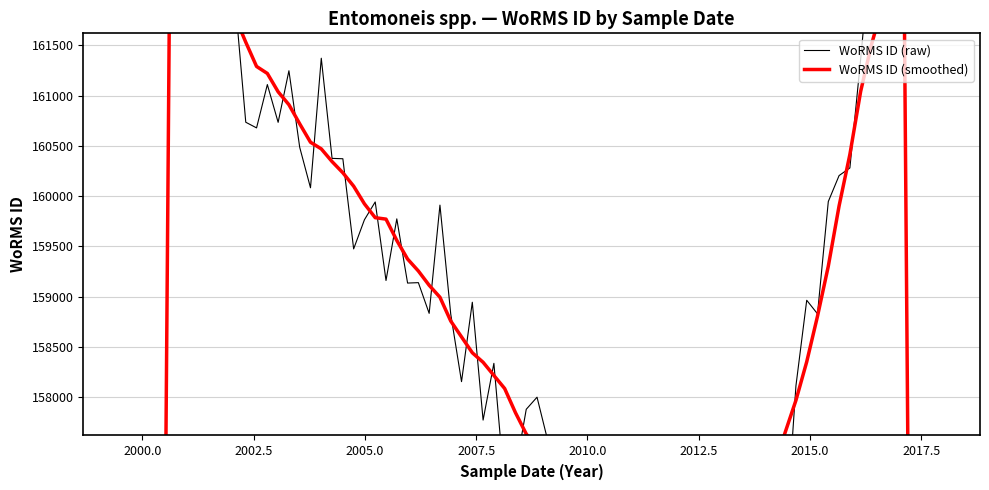

The value of WoRMS ID (smoothed) at 2018-04-25 is 291206. True or false?

False